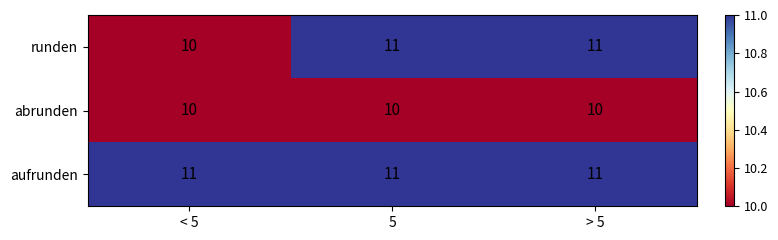

What is the total value across all series at > 5?

32